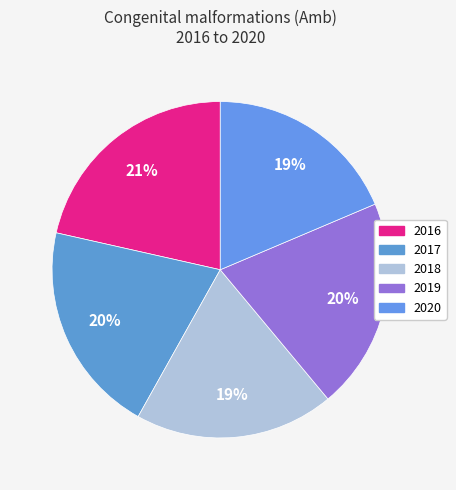

Which has a higher value, 2017 or 2016?

2016